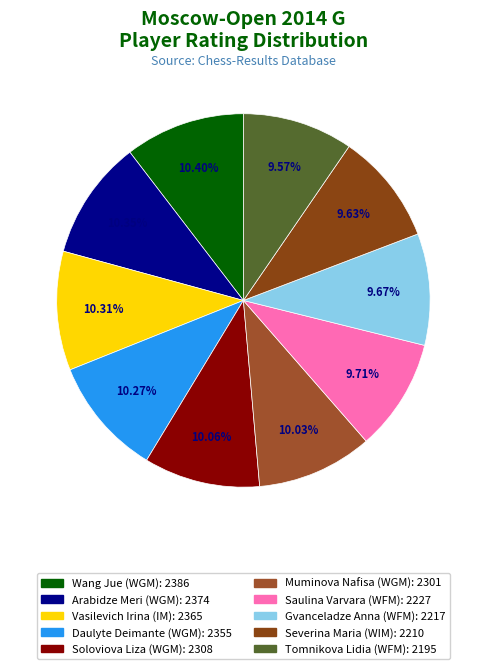

Which slice is the smallest?

Tomnikova Lidia (WFM)